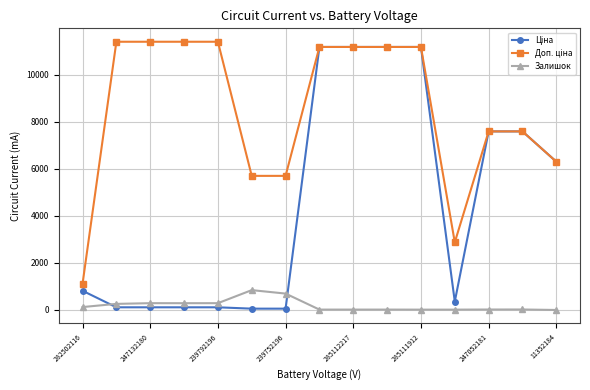

What is the maximum value shown in the chart?

11410.0